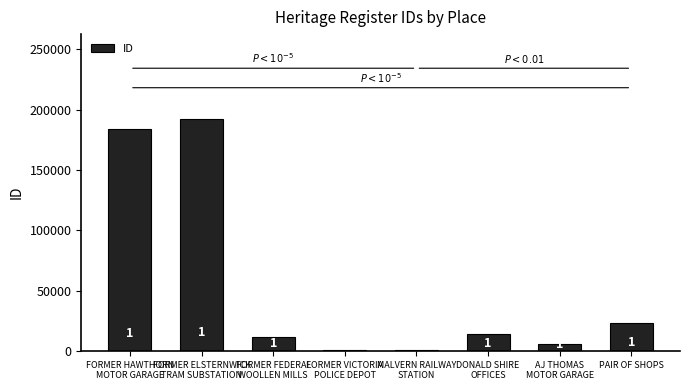

What is the minimum value shown in the chart?

682